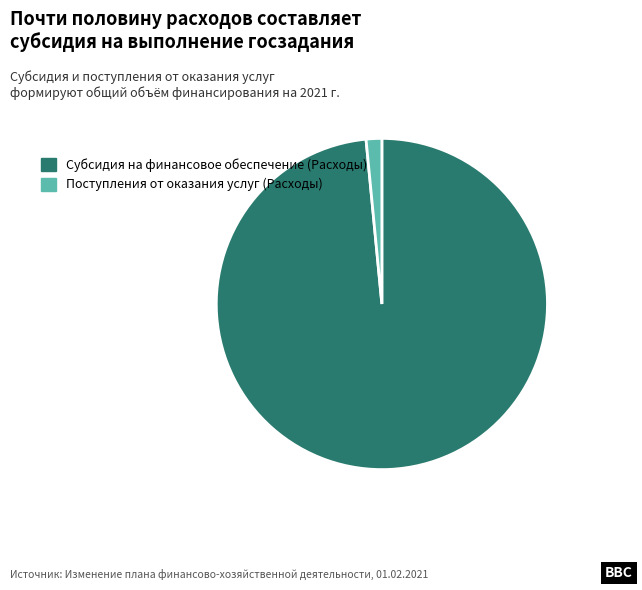

The Субсидия на финансовое обеспечение (Расходы) slice represents 98% of the pie. True or false?

True